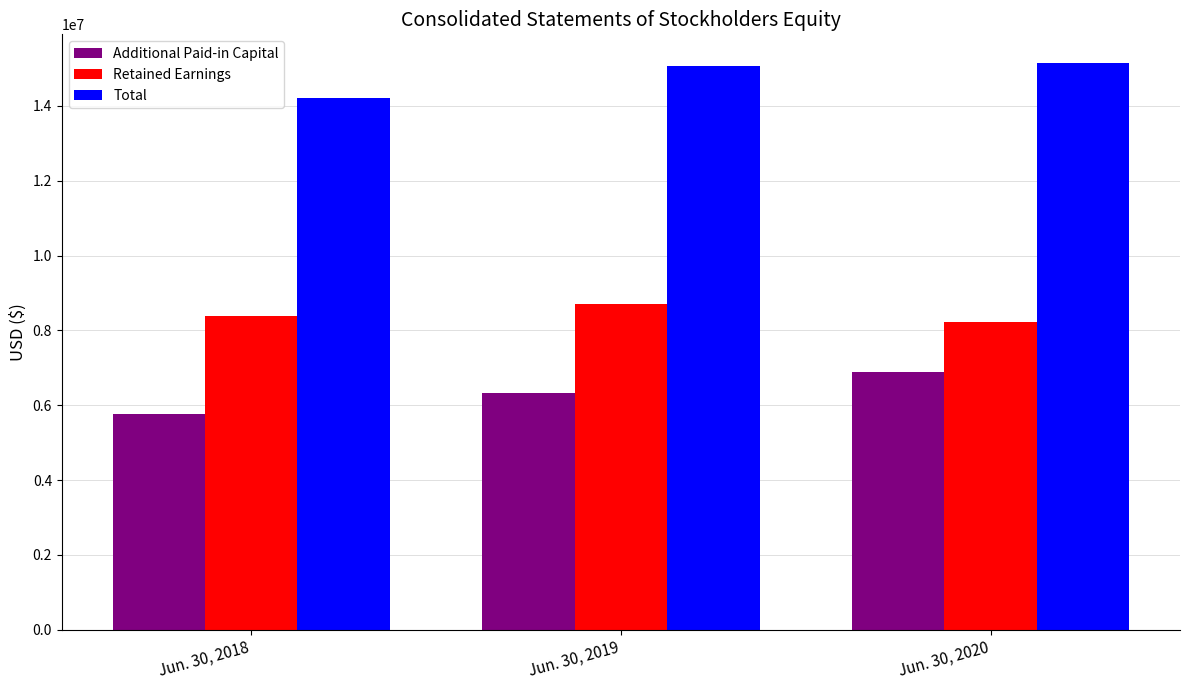

What is the difference between the maximum and second lowest values in the Retained Earnings series?

305989